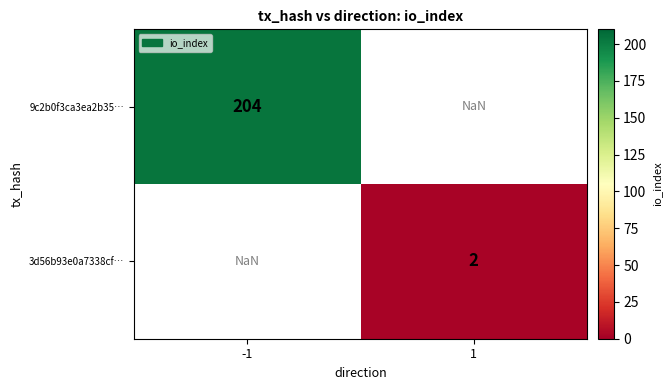

Is the value of 3d56b93e0a7338cf… at 1 greater than the value of 9c2b0f3ca3ea2b35… at -1?

No